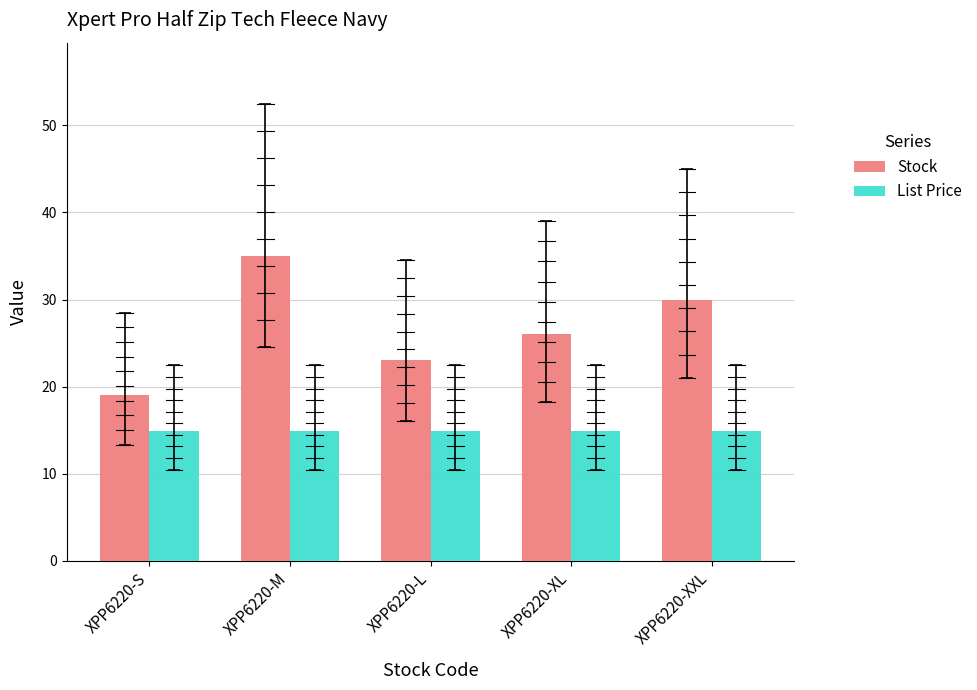

At which category is the sum across all series the highest?

XPP6220-M